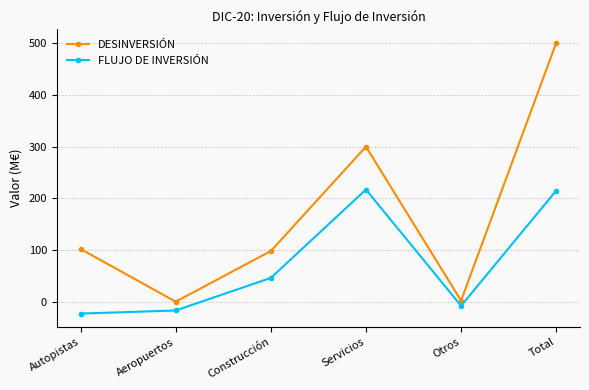

The FLUJO DE INVERSIÓN series shows 46 at Construcción. True or false?

True